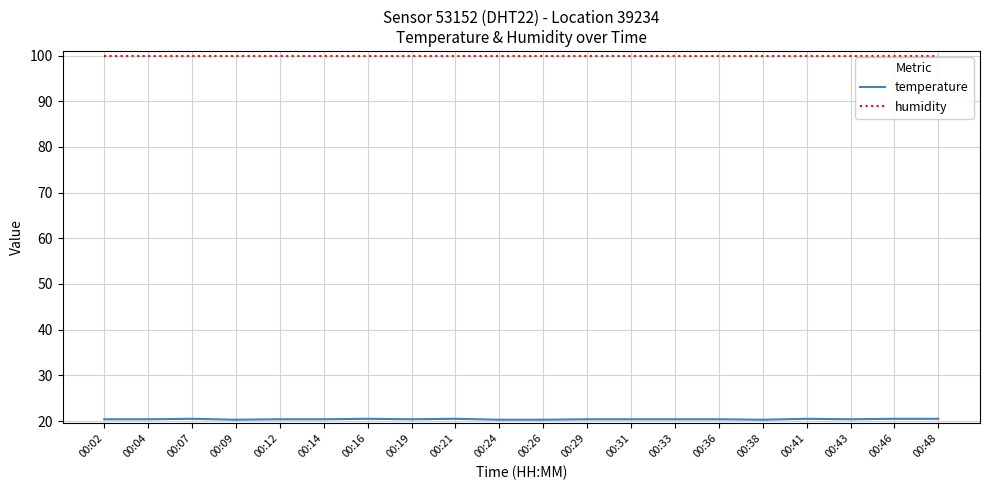

What is the total value across all series at 00:04?

120.3